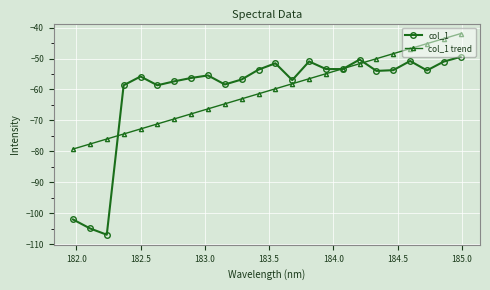

At how many categories does at least one series exceed -100?

24